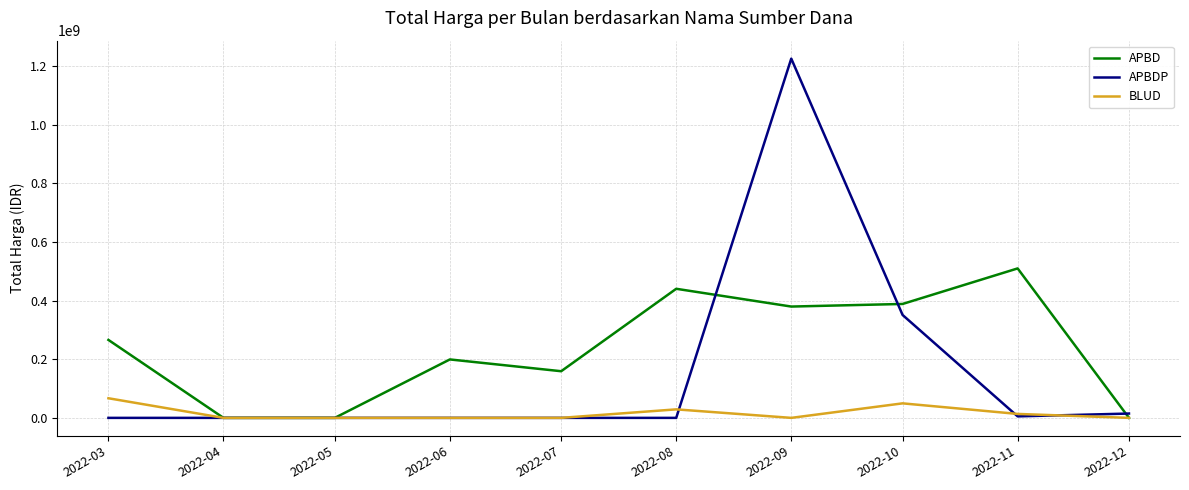

Which series changed the most between 2022-08 and 2022-12?

APBD